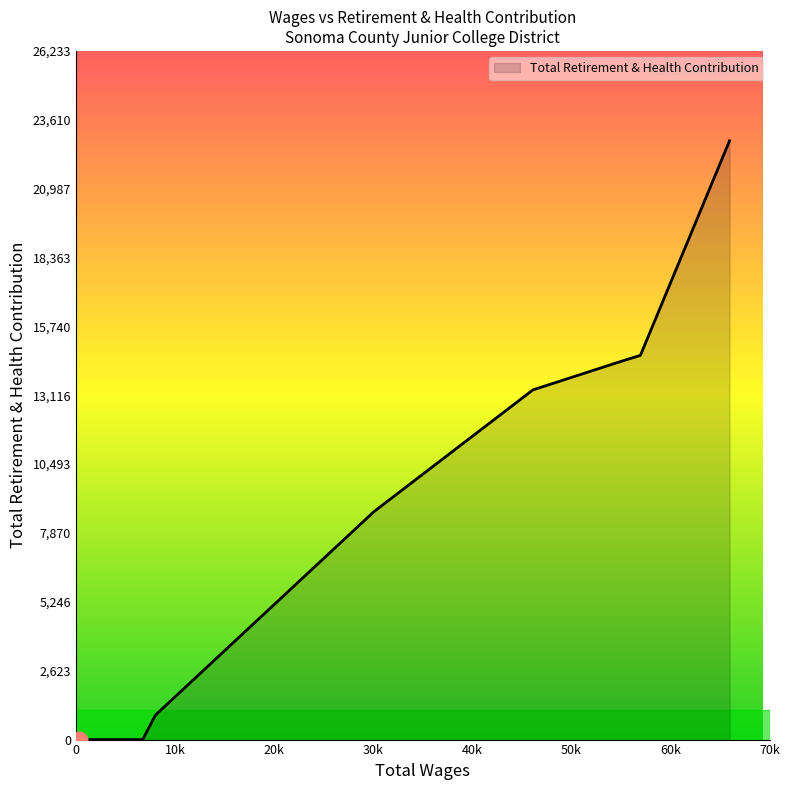

How many categories are shown in the chart?

13